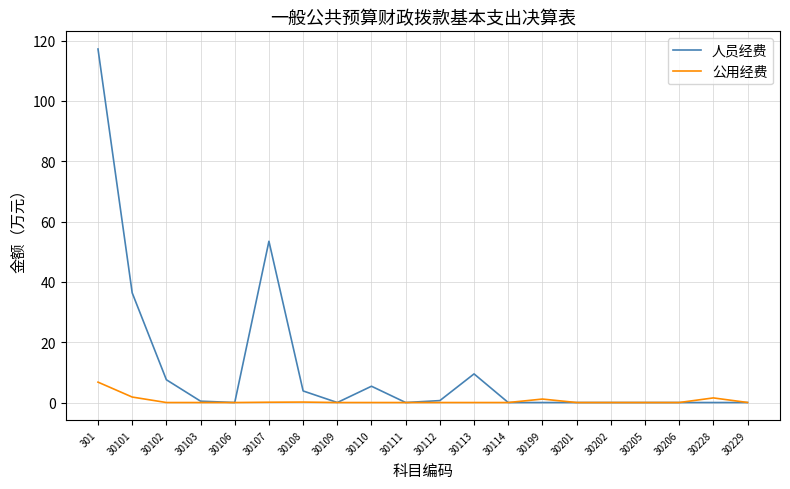

Which series has the largest total across all categories?

人员经费